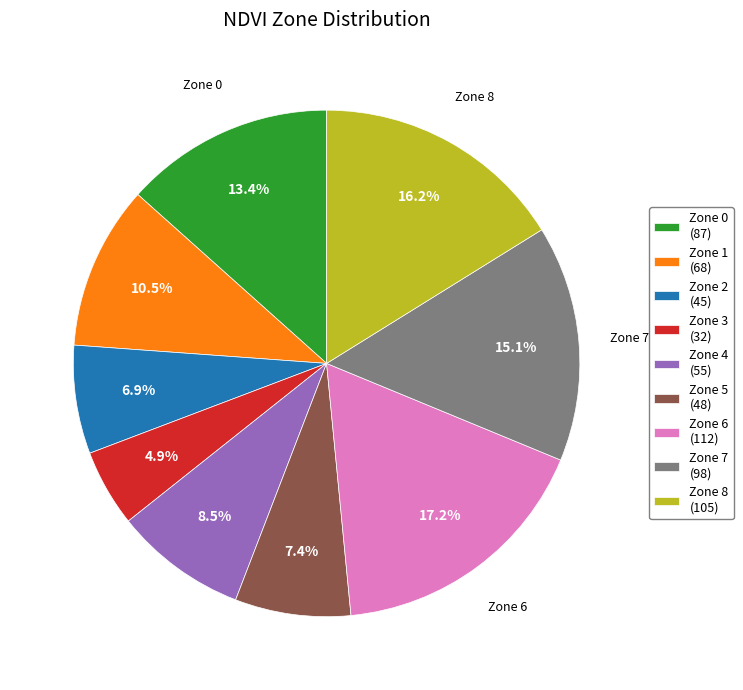

Is there any slice that represents more than half of the pie?

No